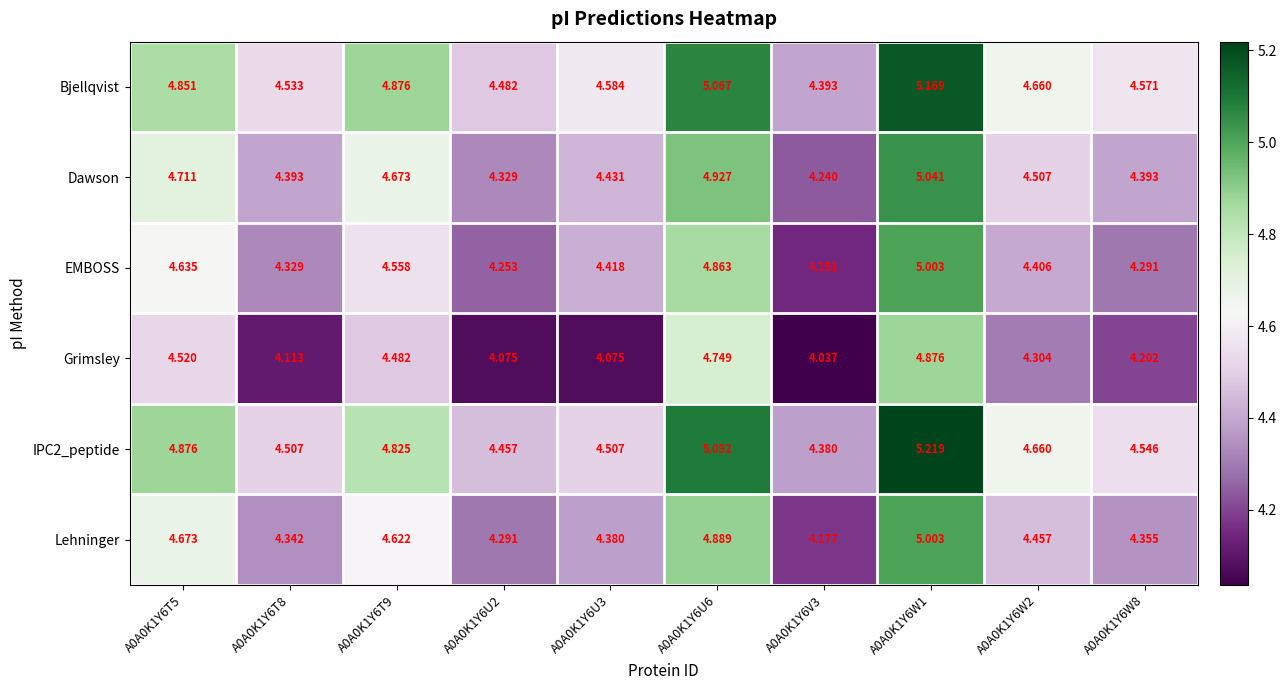

Which series has the largest total across all categories?

Bjellqvist